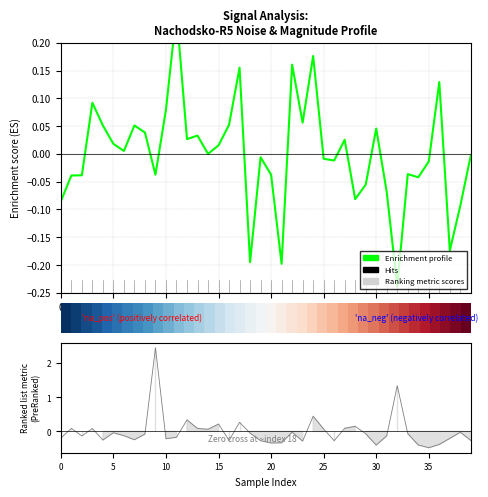

What is the minimum value shown in the chart?

-0.5